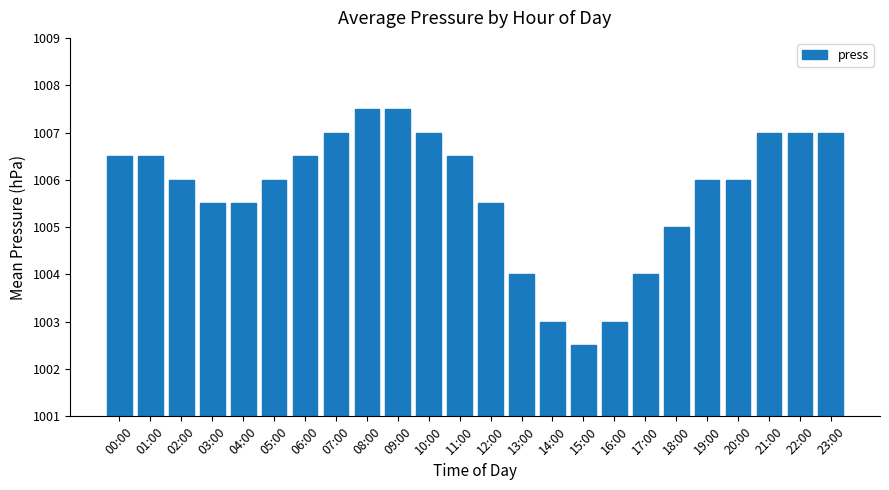

The value at 03:00 is 208.8. True or false?

False